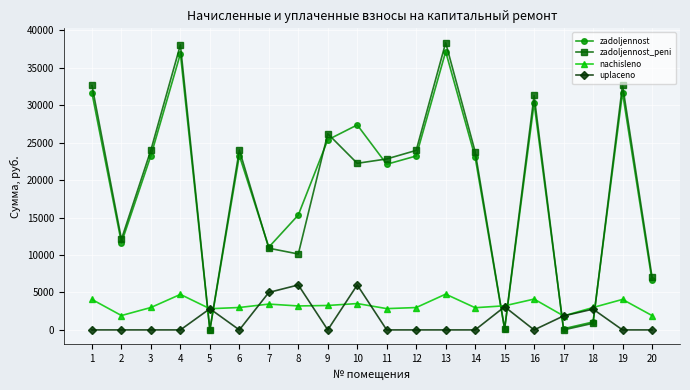

Between 4 and 8, which series saw the biggest shift?

zadoljennost_peni